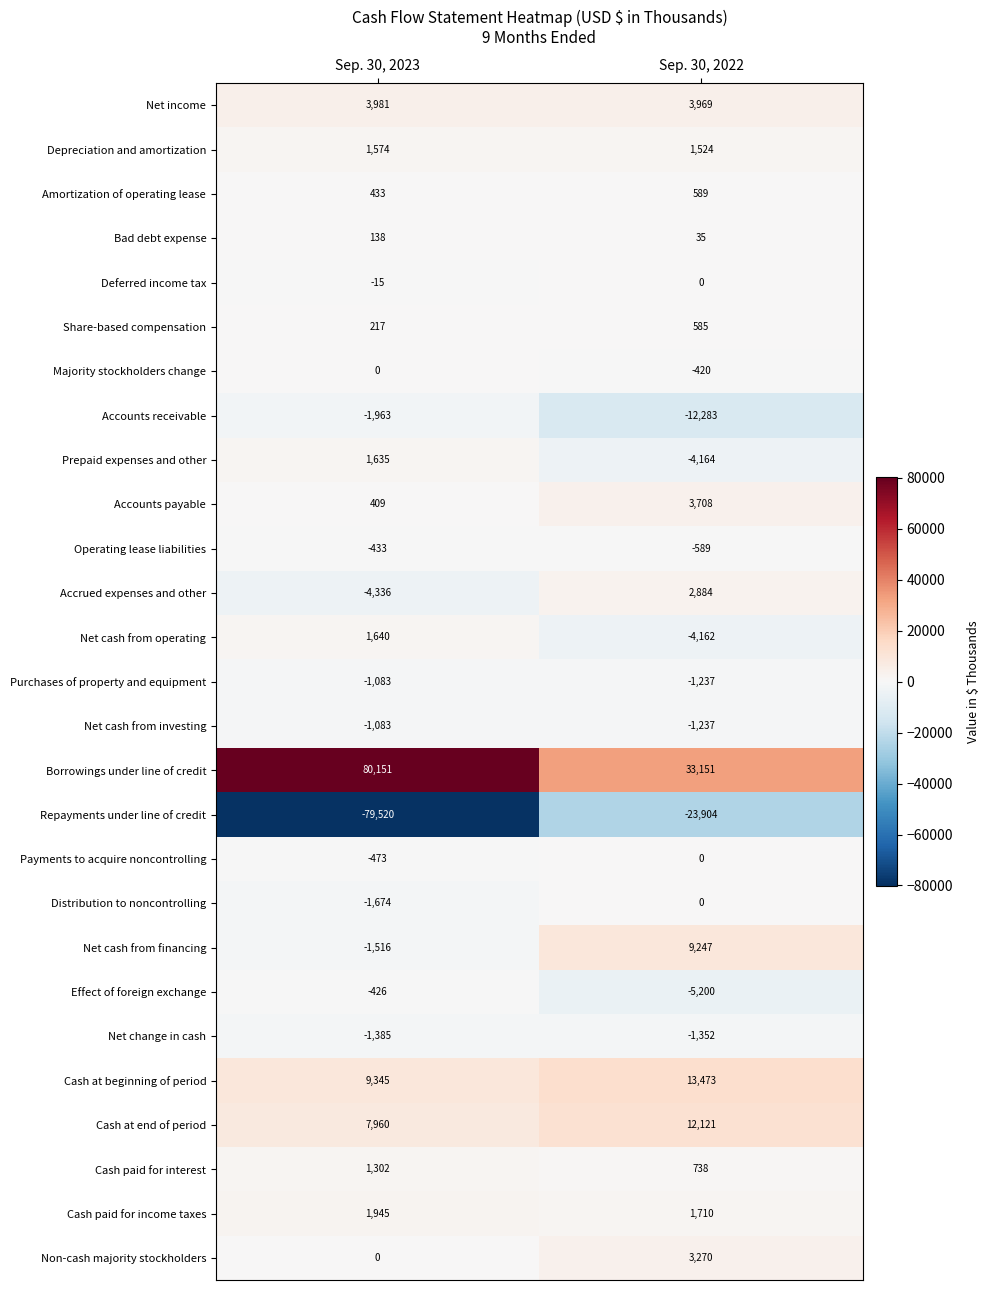

What is the minimum value shown in the chart?

-79520